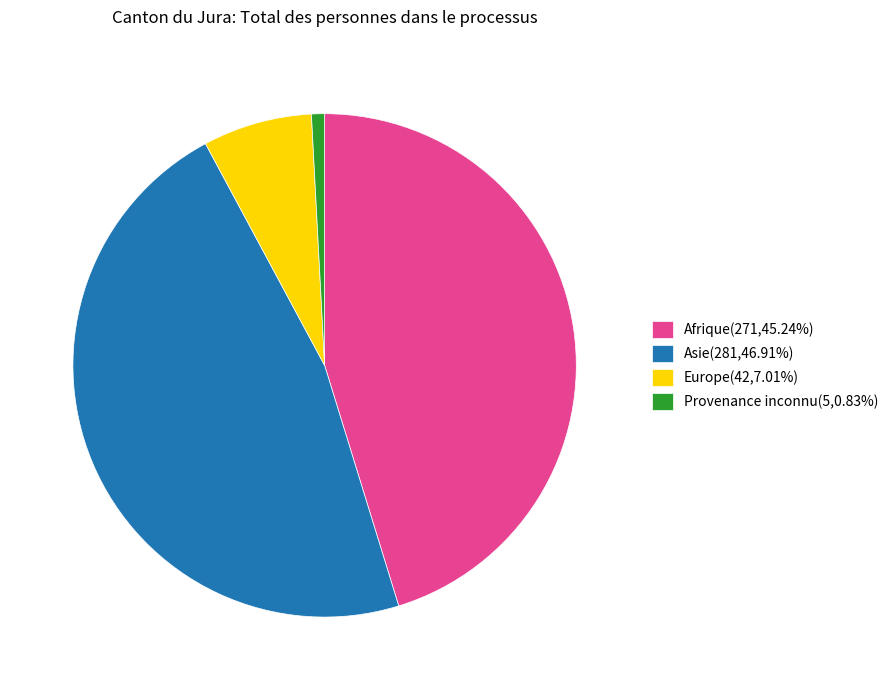

Is there a majority slice in this chart?

No